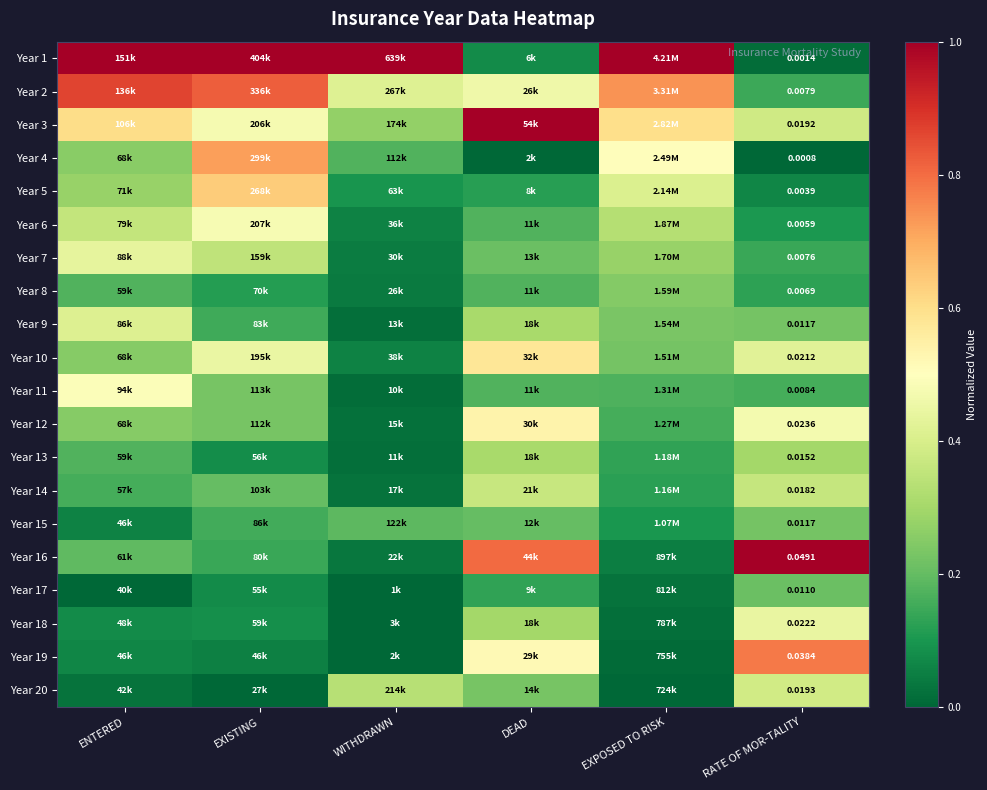

Count the number of categories in the chart.

6